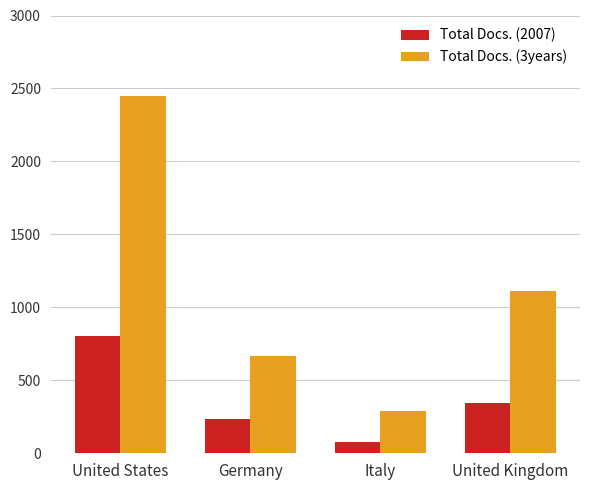

What is the difference between the maximum and minimum values in the Total Docs. (2007) series?

726